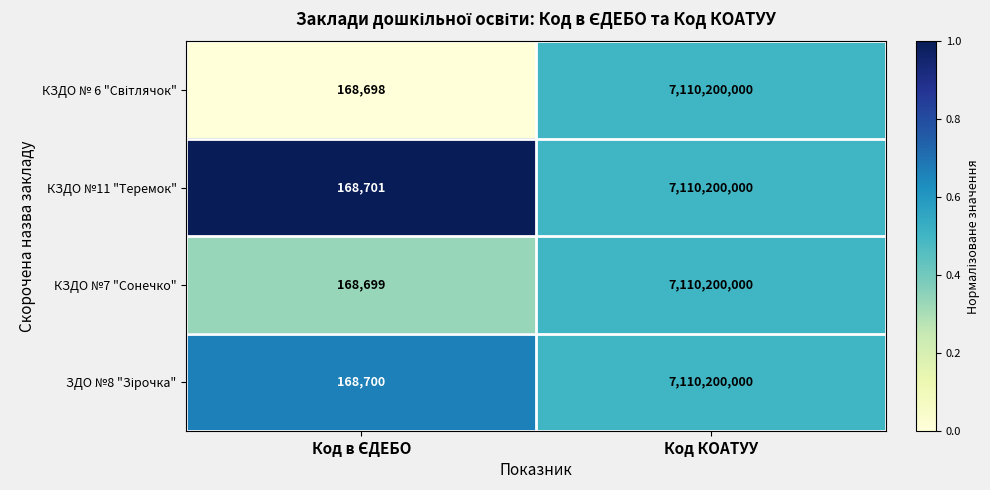

How many data points does each series have?

2